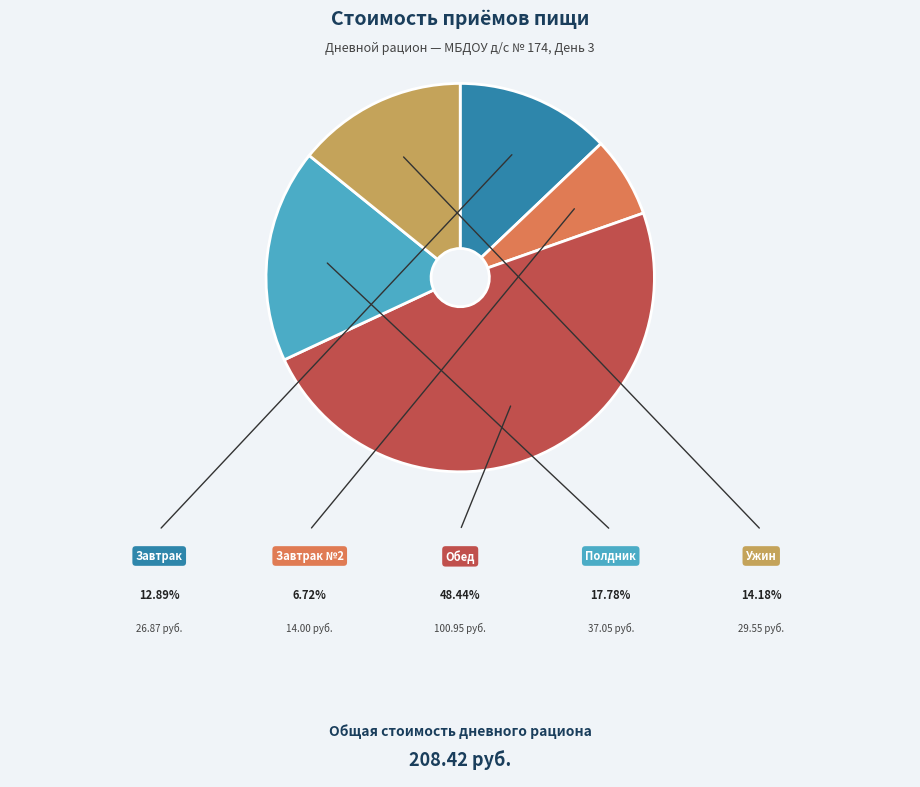

To the nearest percent, what percentage of the pie is Ужин?

14%